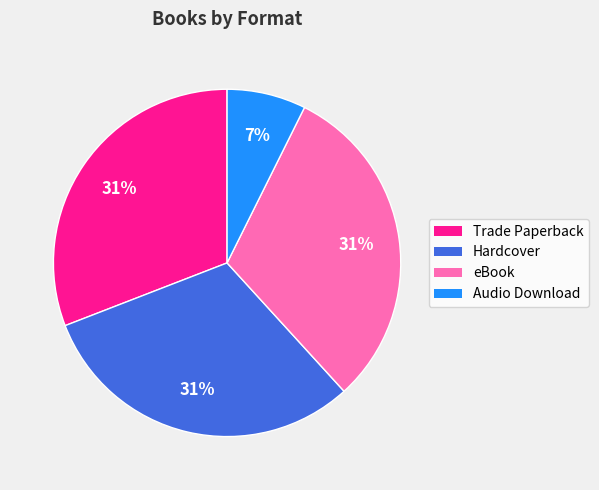

What is the smallest slice in the pie chart?

Audio Download